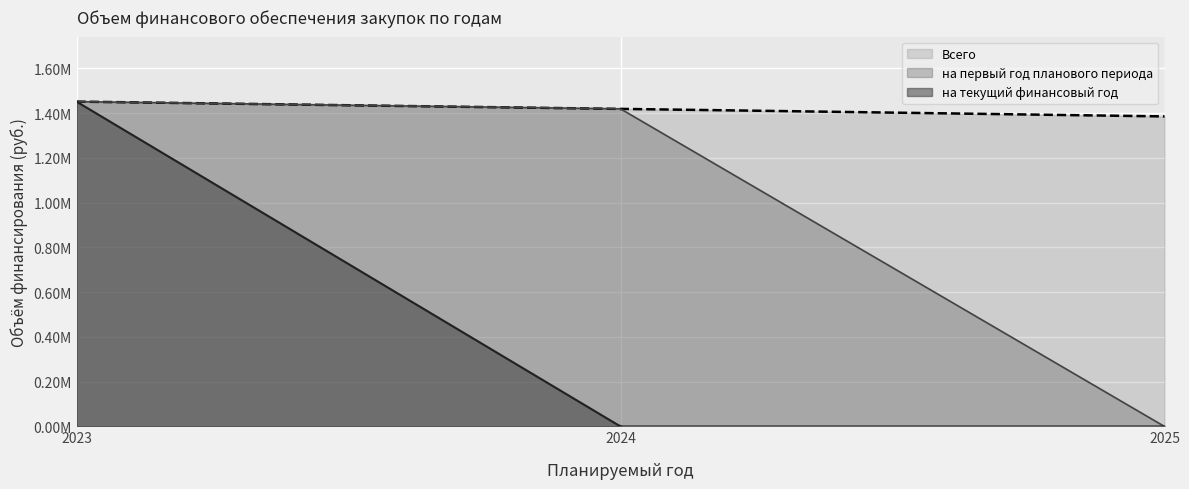

Reading right to left, transcribe all the data shown in this chart.

на текущий финансовый год: 0	0	1451000
на первый год планового периода: 0	1418800	0
на второй год планового периода: 1384800	0	0
Всего: 1384800	1418800	1451000